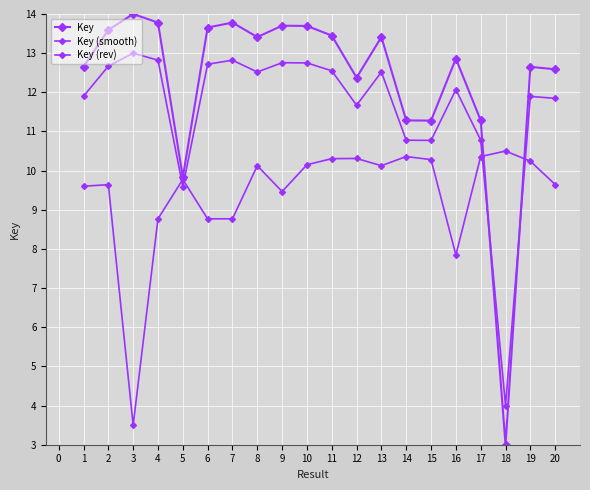

Is it true that Key (rev) equals 5.9 at 19?

False